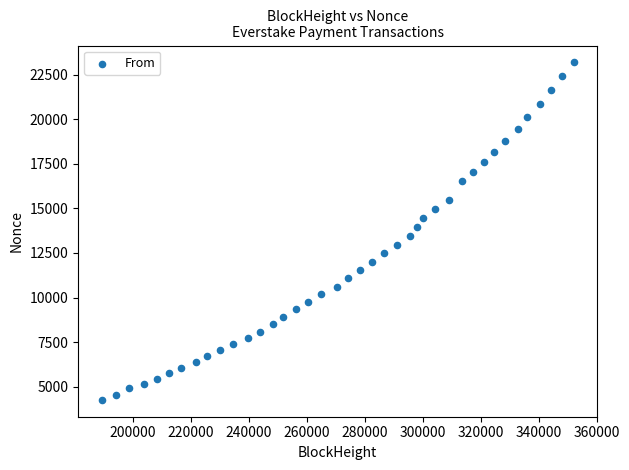

What is the range of Y values (max minus min)?

18934